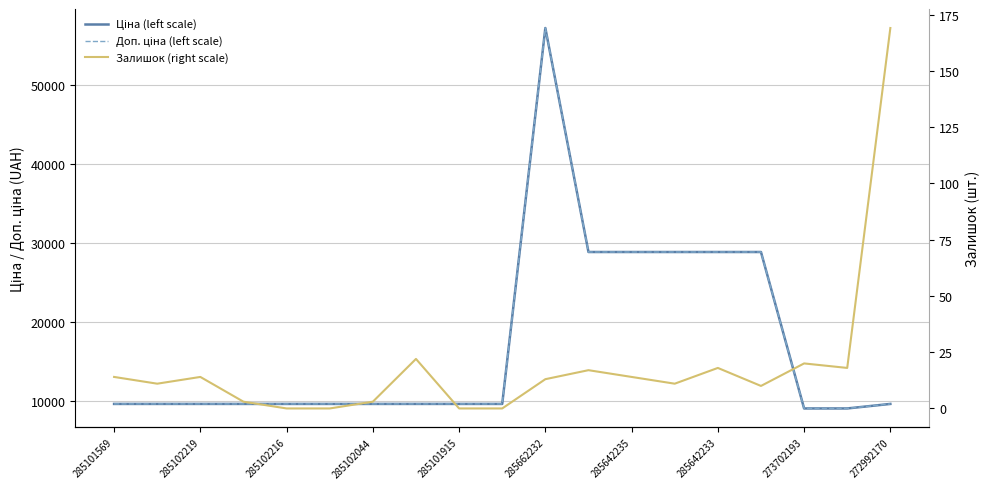

The Залишок (right scale) series shows 251.7 at 272992170. True or false?

False